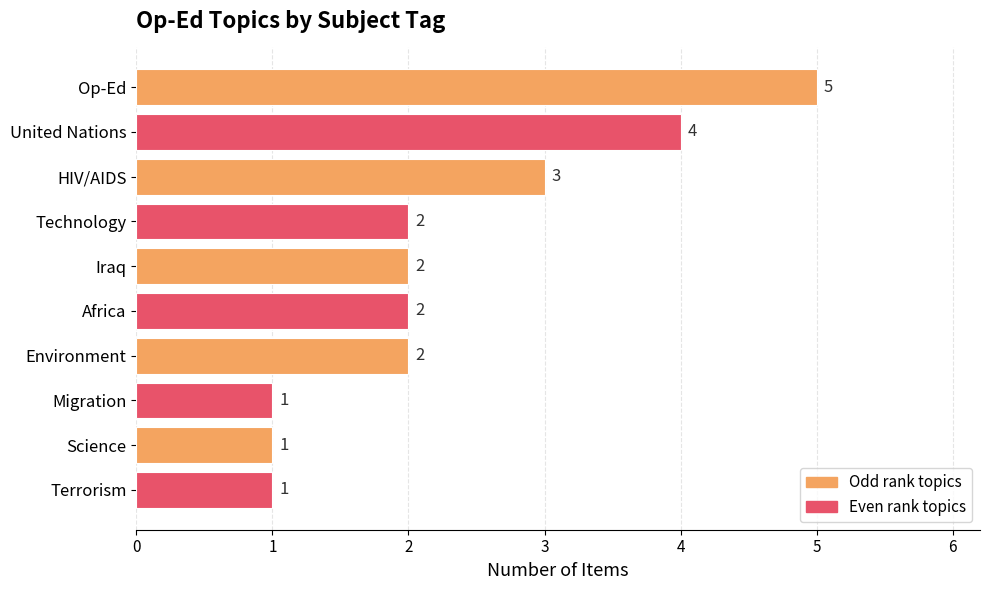

What is the sum of the values at Technology and United Nations?

6